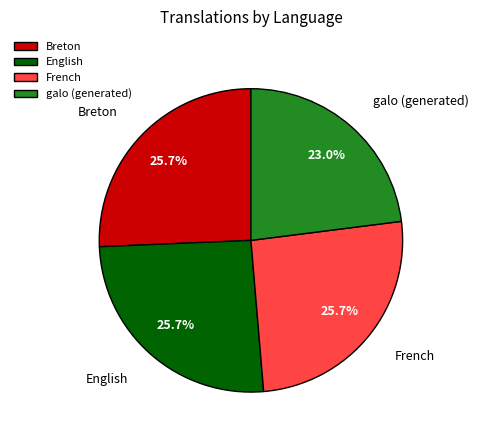

How much of the chart is everything except English?

74.3%